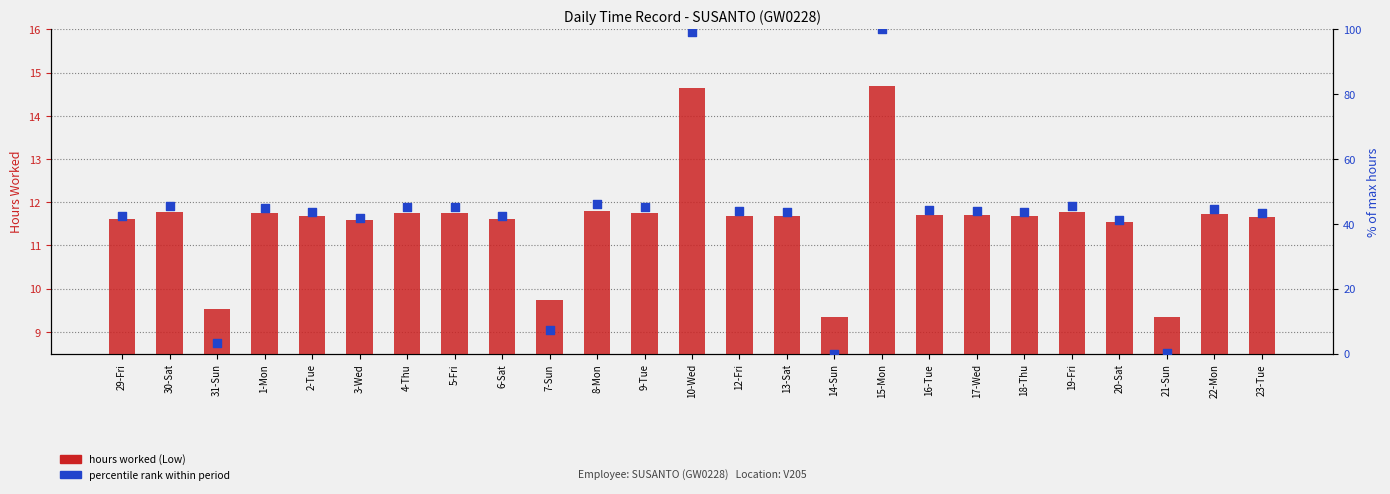

Which series has the widest spread of Y values?

percentile rank within period